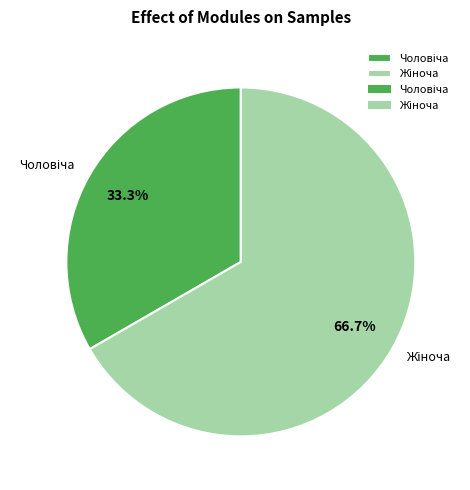

To the nearest percent, what is the difference between the largest and smallest slice percentages?

33%